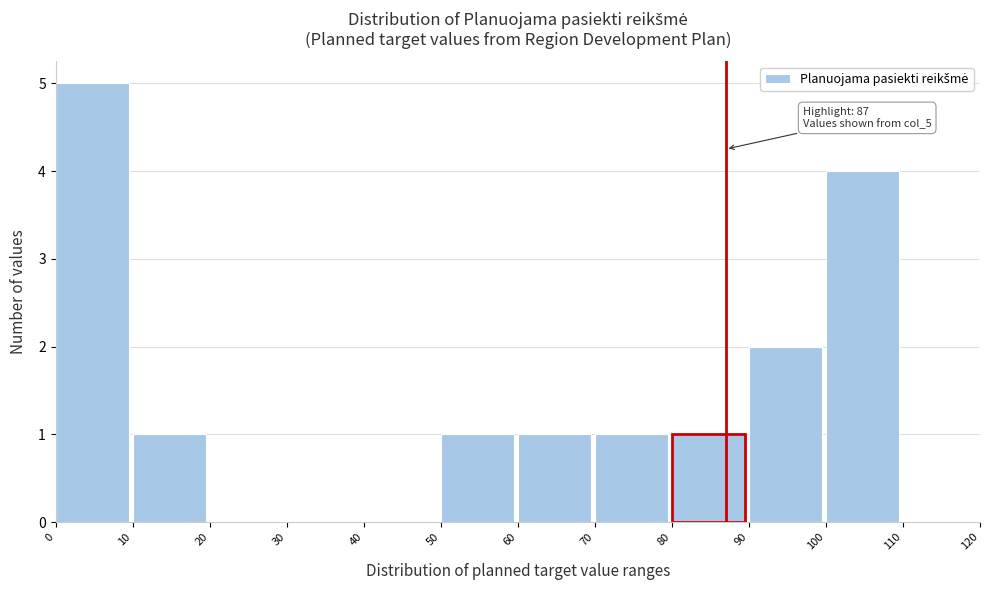

Which range on the x-axis has the tallest bar?

0 to 10